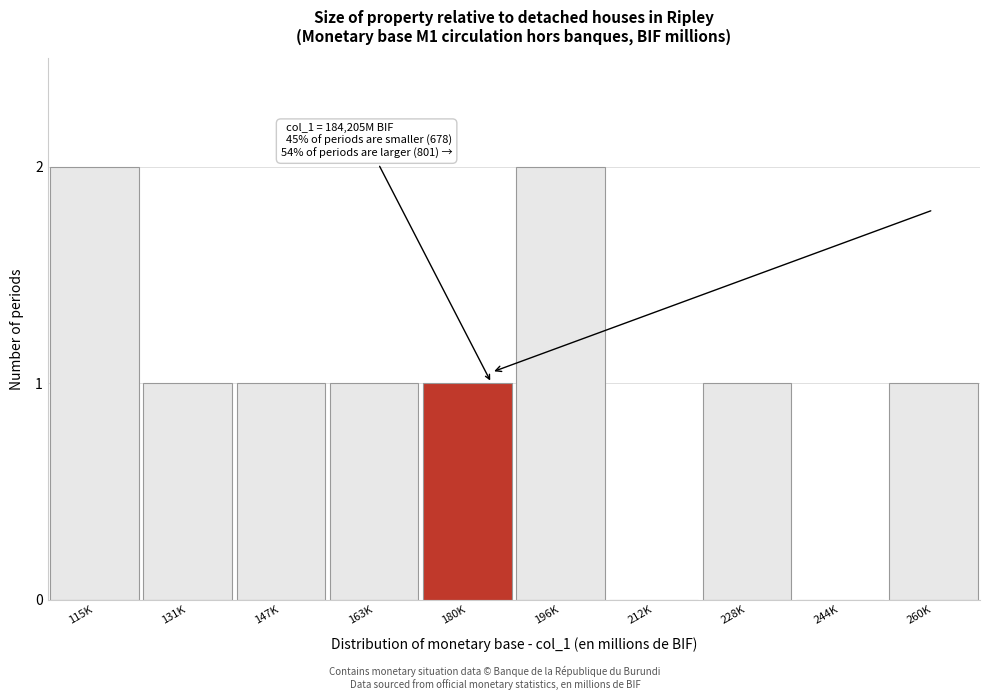

Reading right to left, extract all data points from this chart.

260K=1	244K=0	228K=1	212K=0	196K=2	180K=1	163K=1	147K=1	131K=1	115K=2